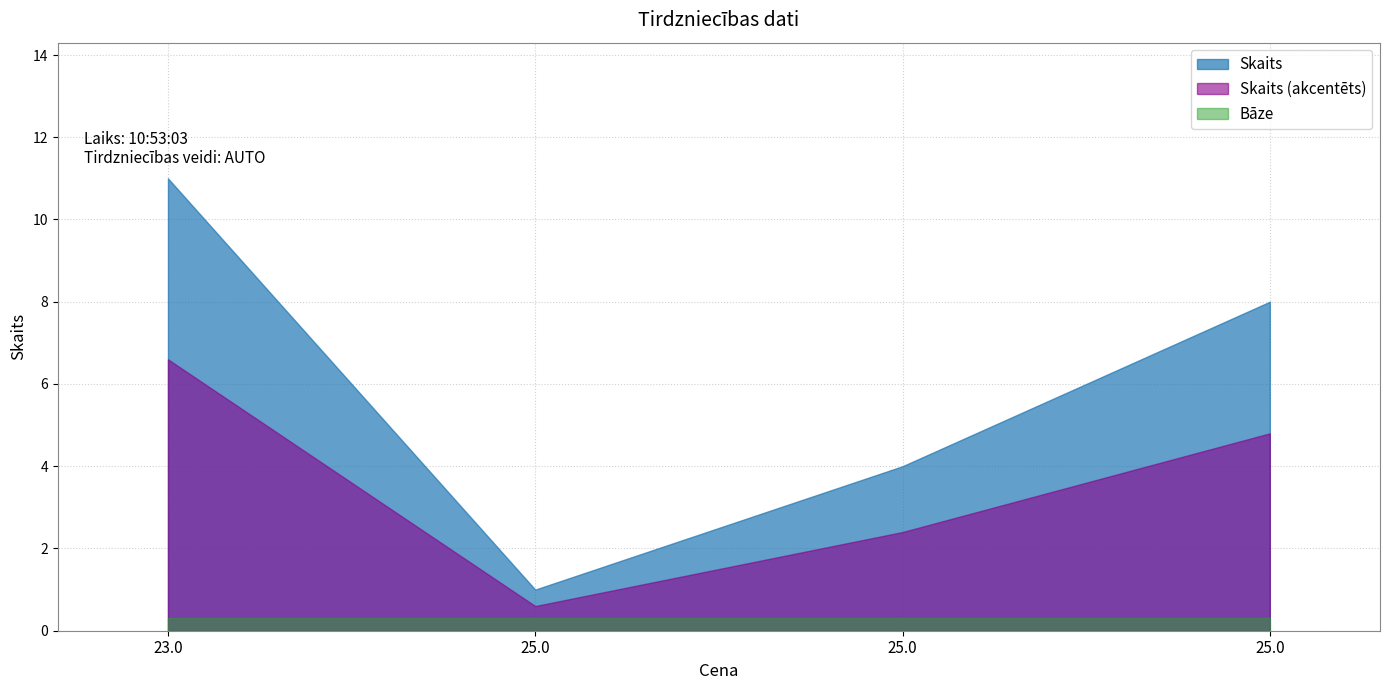

What are all the series names shown in the legend?

Skaits, Skaits (akcentēts), Bāze